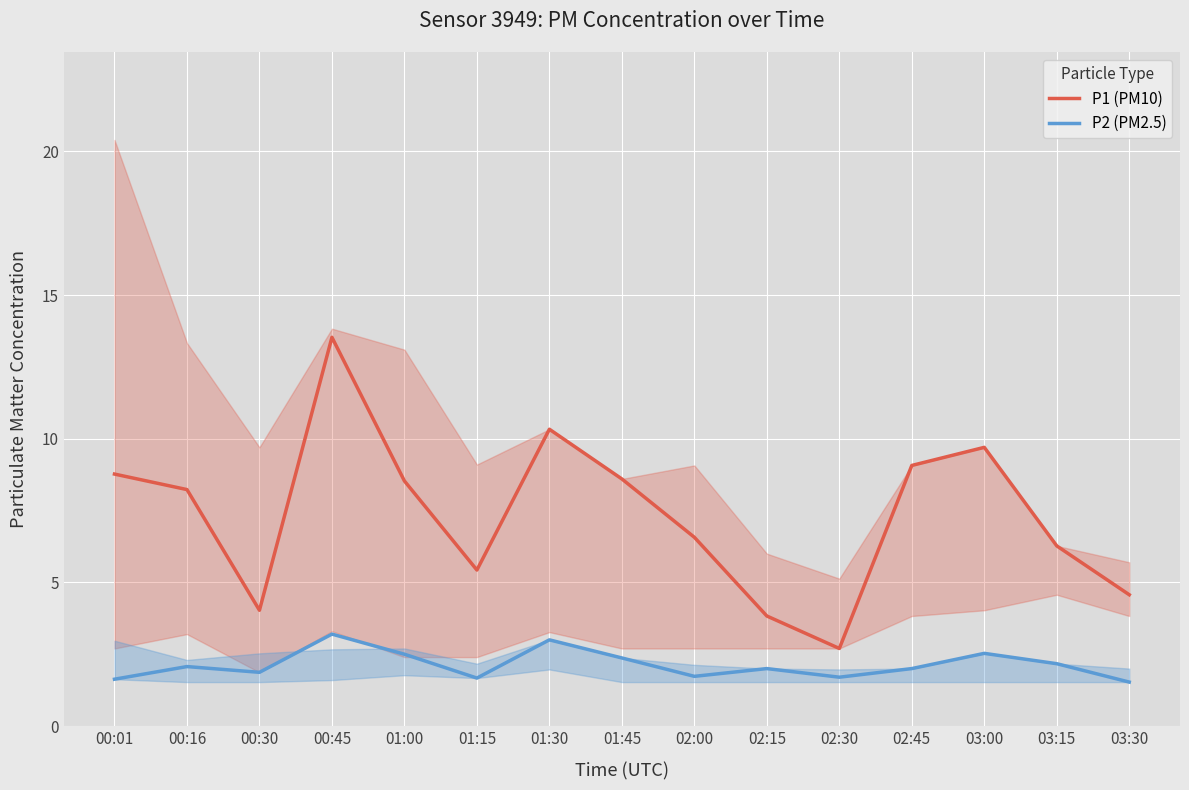

In P1 (PM10), how many points are lower than both neighbors (excluding endpoints)?

3